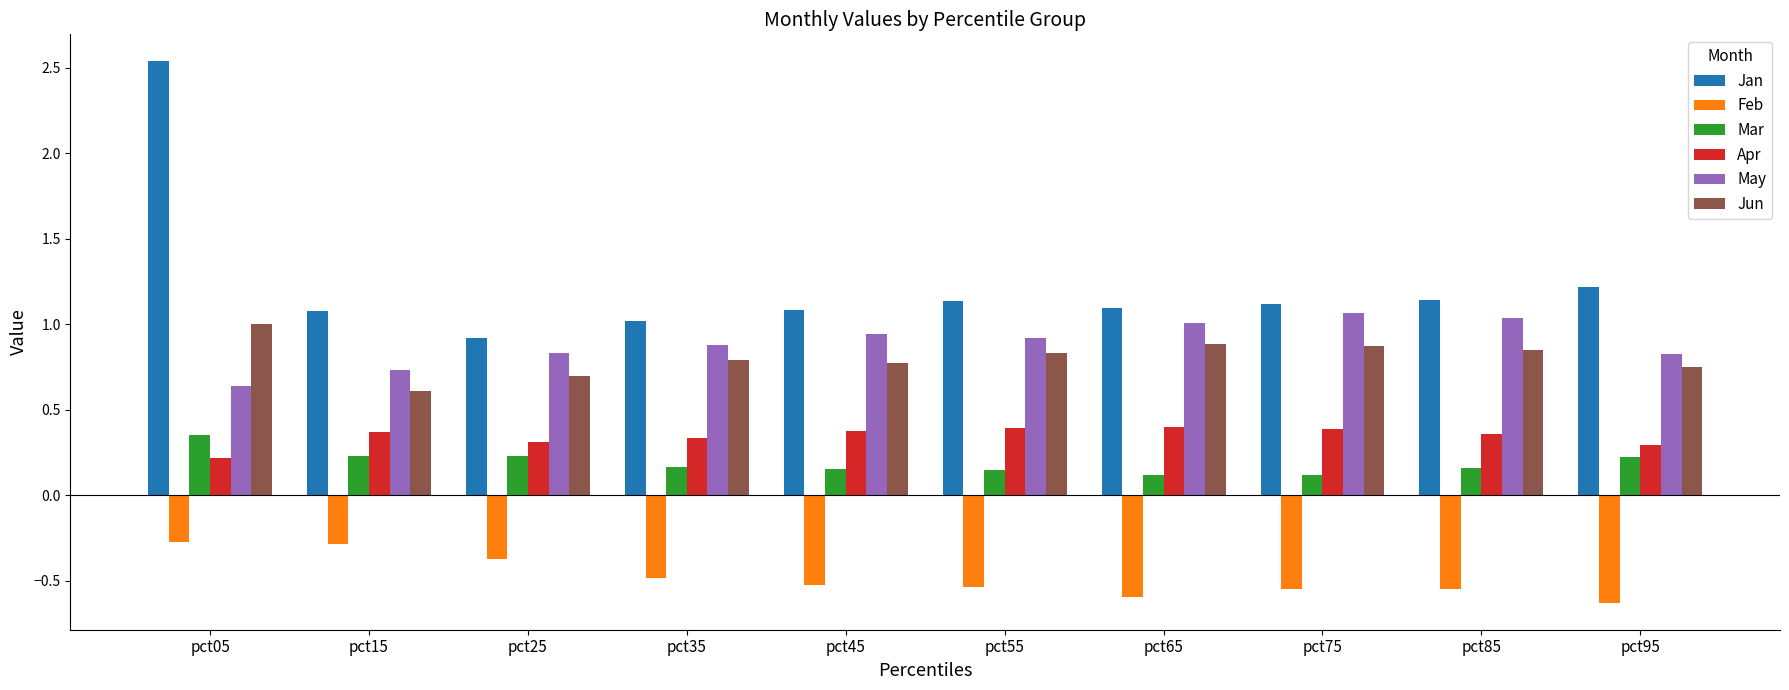

How many data points in Jan are less than 1?

1